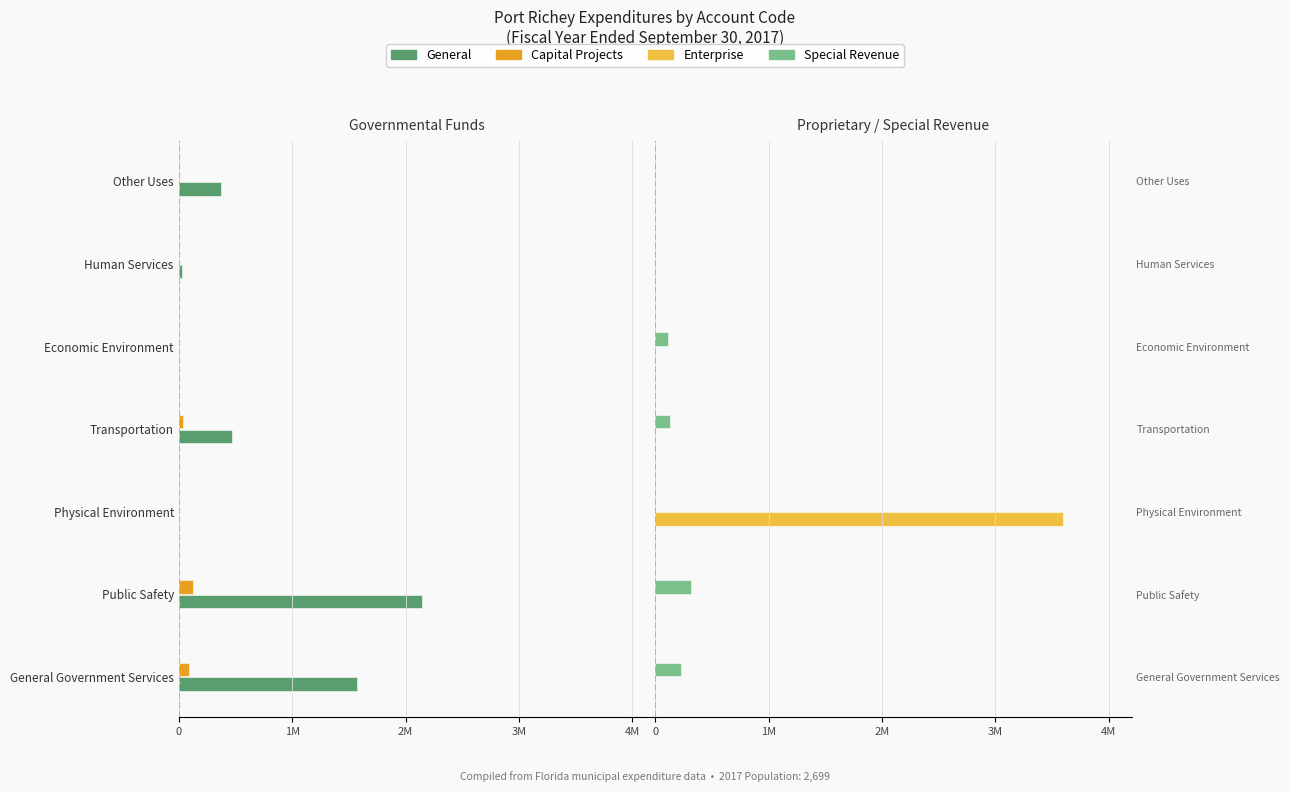

True or false: Enterprise has a value of 0.0 at Public Safety.

True